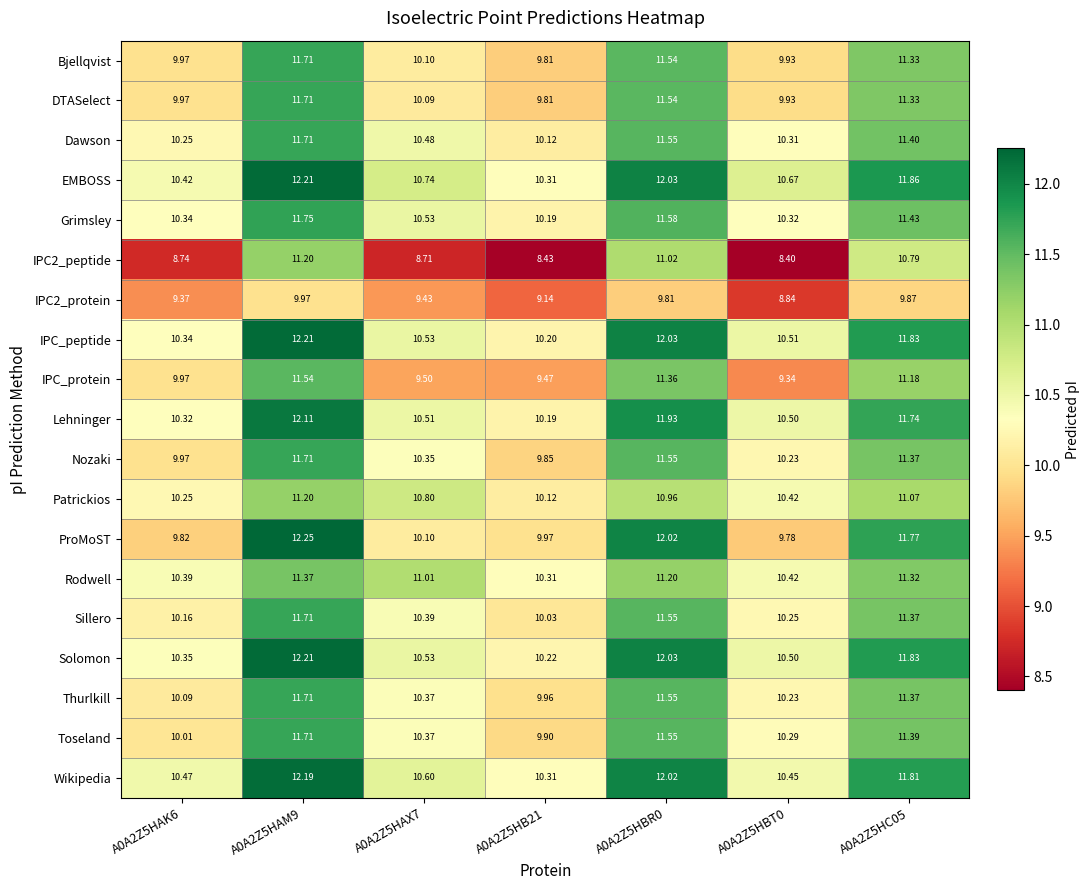

Which series has the largest total across all categories?

EMBOSS